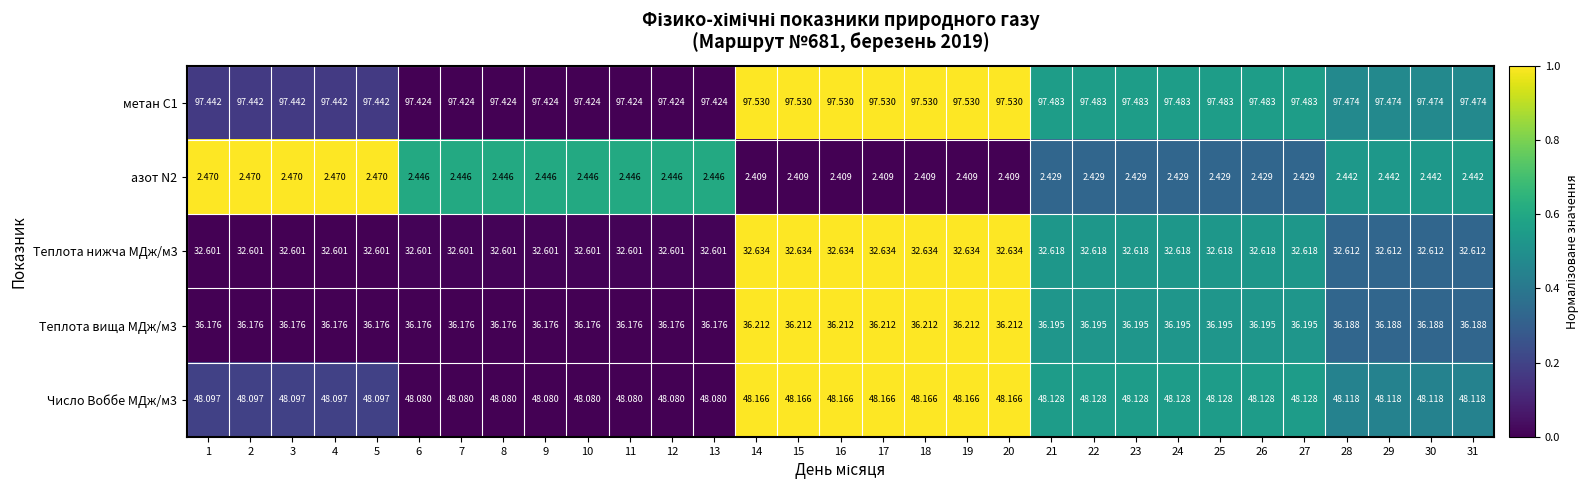

What is the spread (max minus min) of values at 11?

95.0